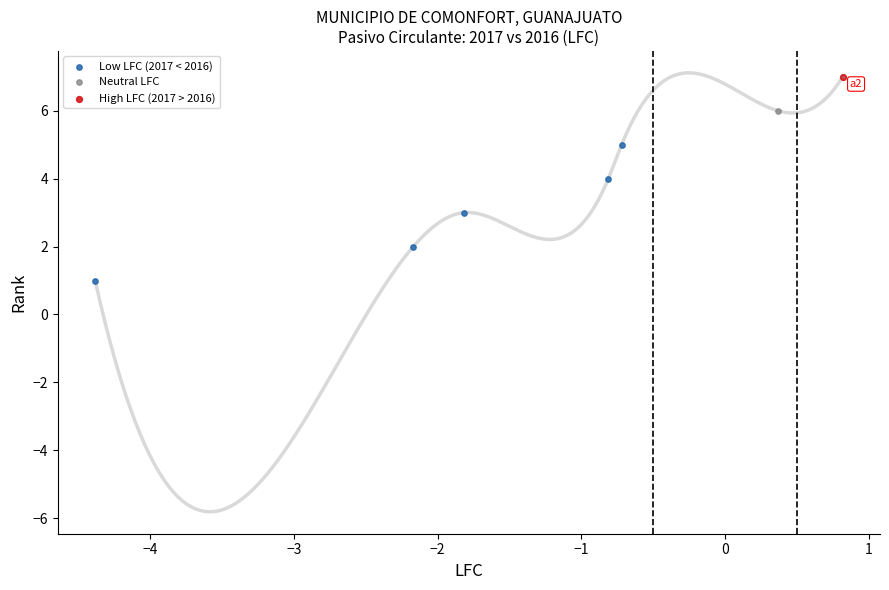

What are all the series names shown in the legend?

Low LFC (2017 < 2016), Neutral LFC, High LFC (2017 > 2016)